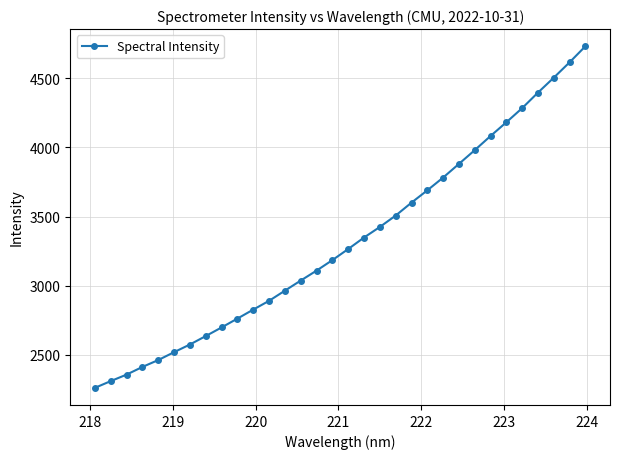

What is the difference between the maximum and minimum values?

2473.5